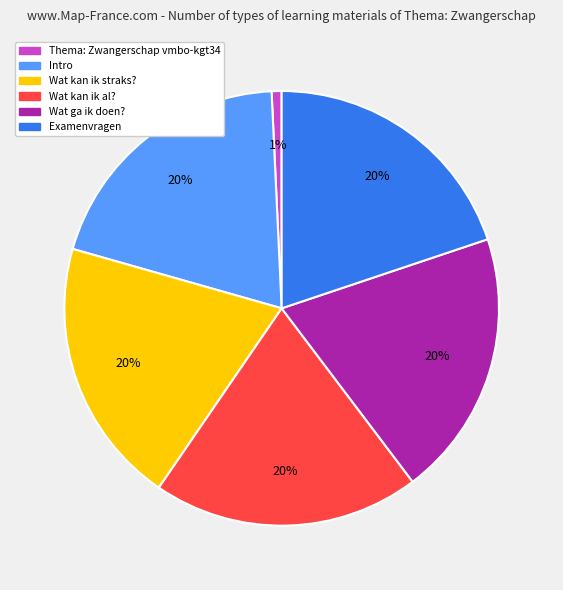

Do Thema: Zwangerschap vmbo-kgt34 and Wat kan ik straks? together represent more than half of the pie?

No